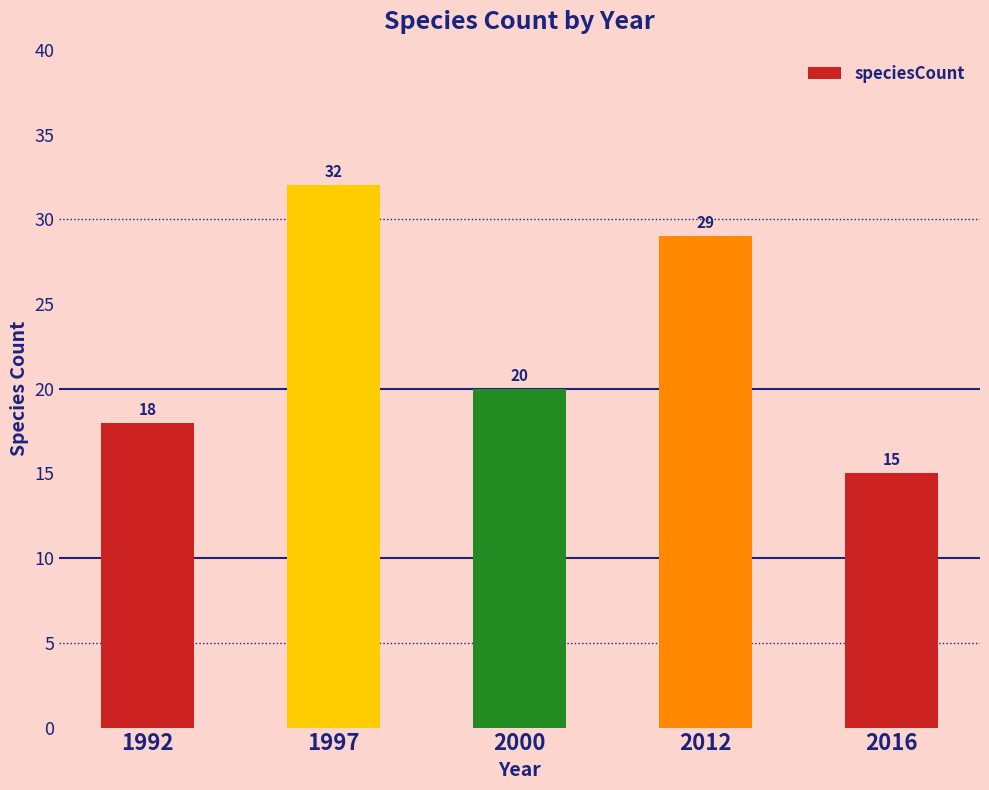

Between 1997 and 2000, which is larger?

1997